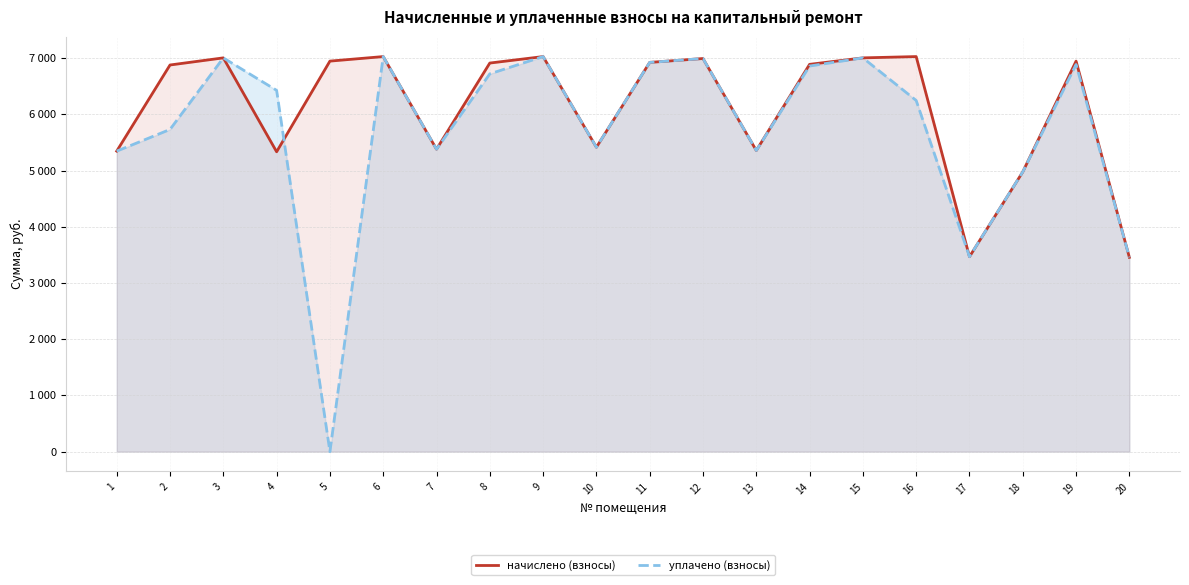

Which label corresponds to the largest value in the chart?

6